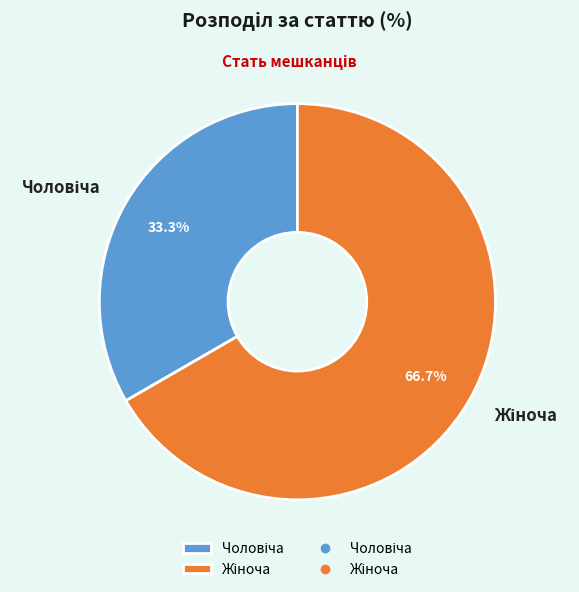

Is there any slice that represents more than half of the pie?

Yes